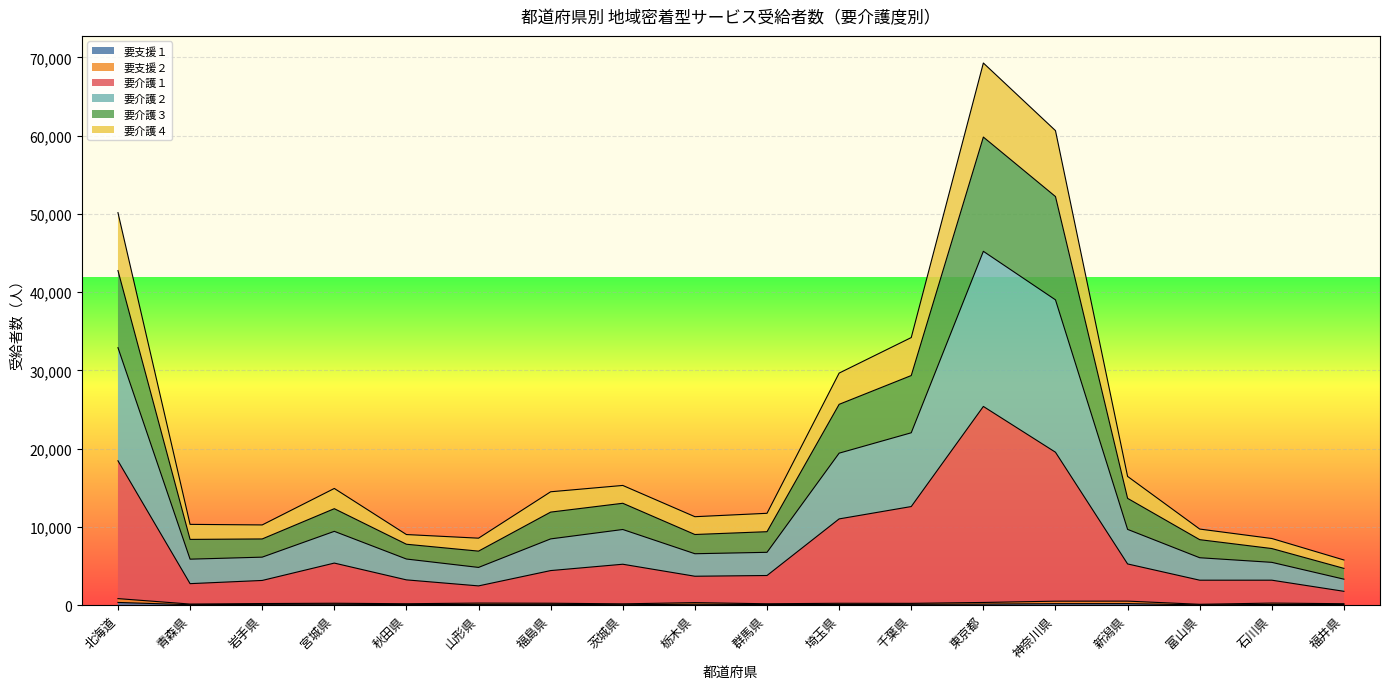

Is the value of 要介護３ at 埼玉県 greater than the value of 要支援１ at 埼玉県?

Yes